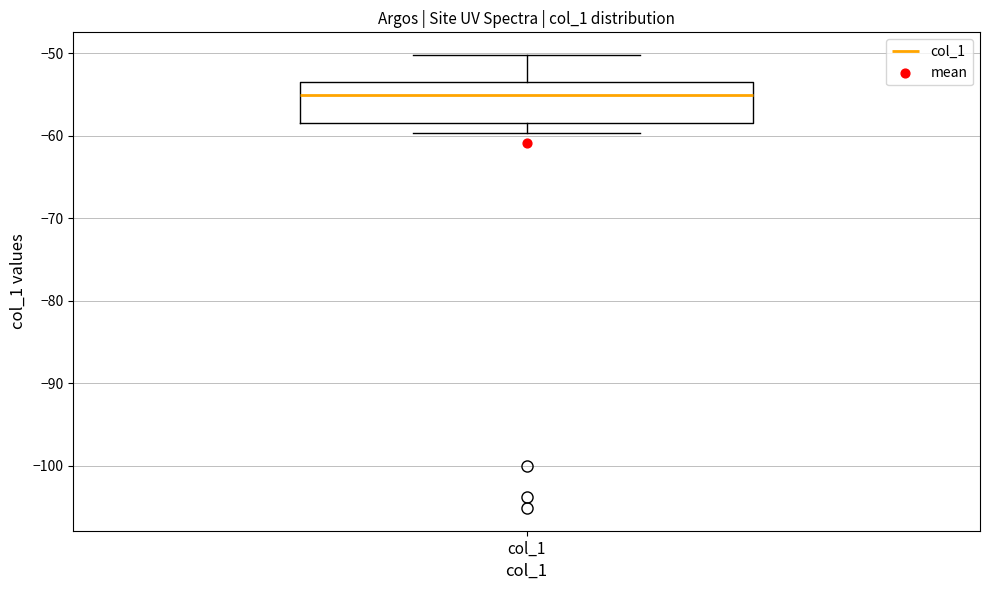

Where is the lower edge of the box for col_1 on the y-axis? The values are not printed on the chart, so give them approximately, as read against the axis.

-58